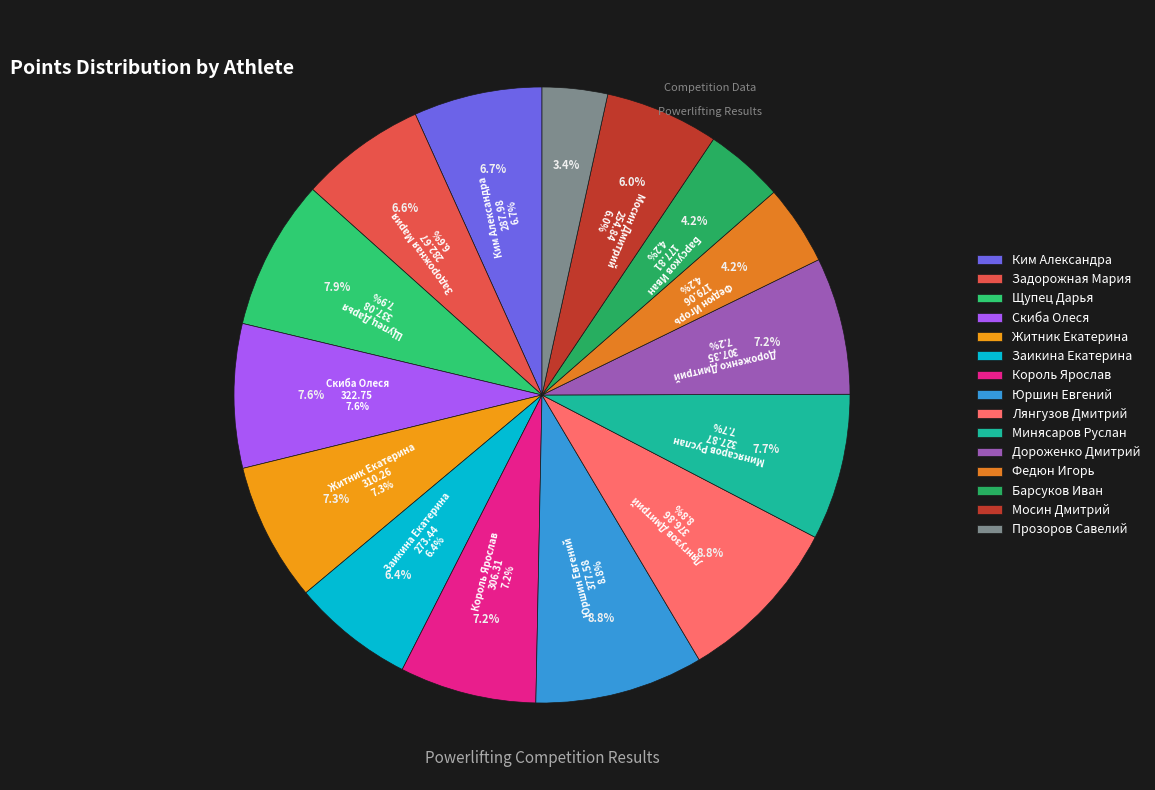

To the nearest percent, what is the average slice percentage?

7%